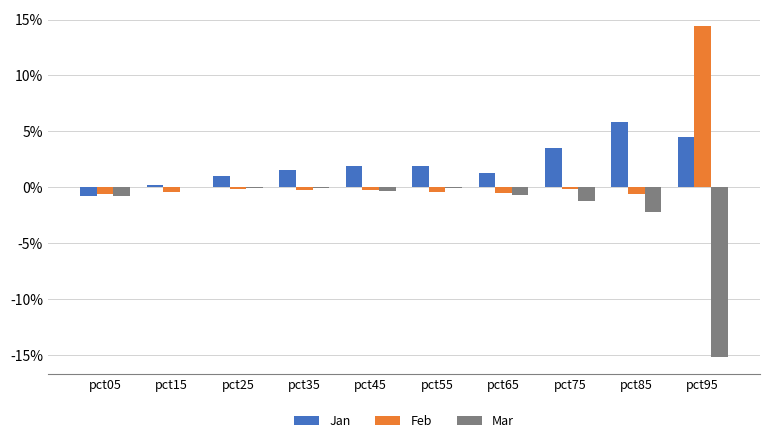

Are the bars grouped side by side (vs. stacked)?

Yes